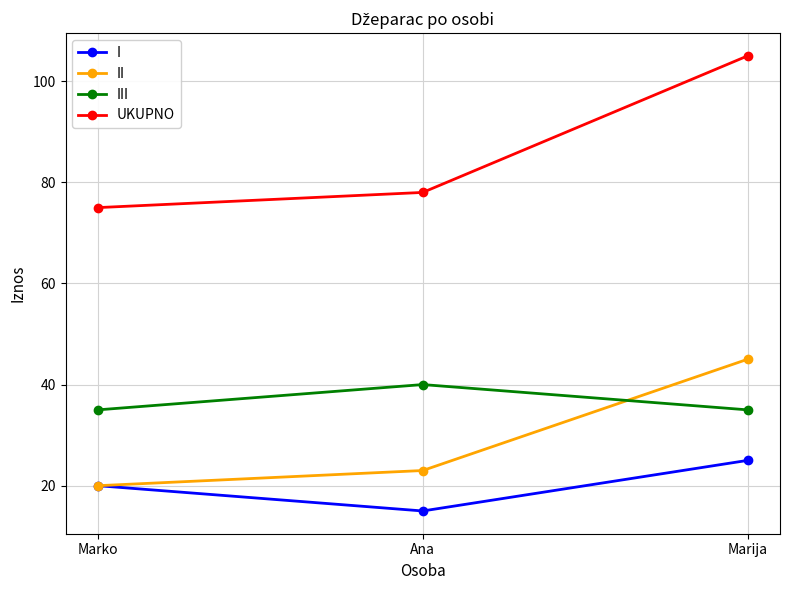

Does the chart display data point markers on the line(s)?

Yes